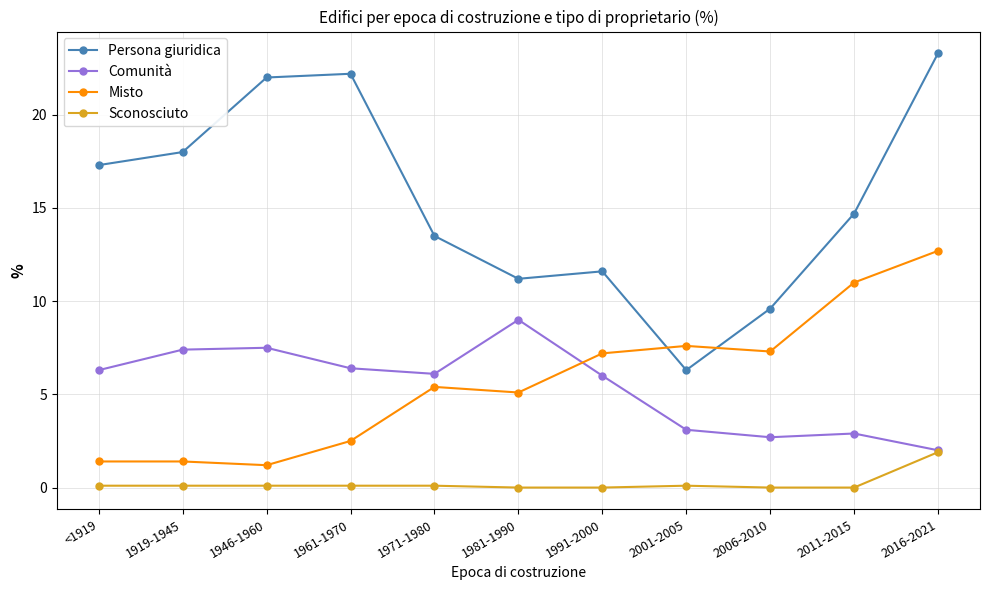

Which series has the largest range (max minus min)?

Persona giuridica